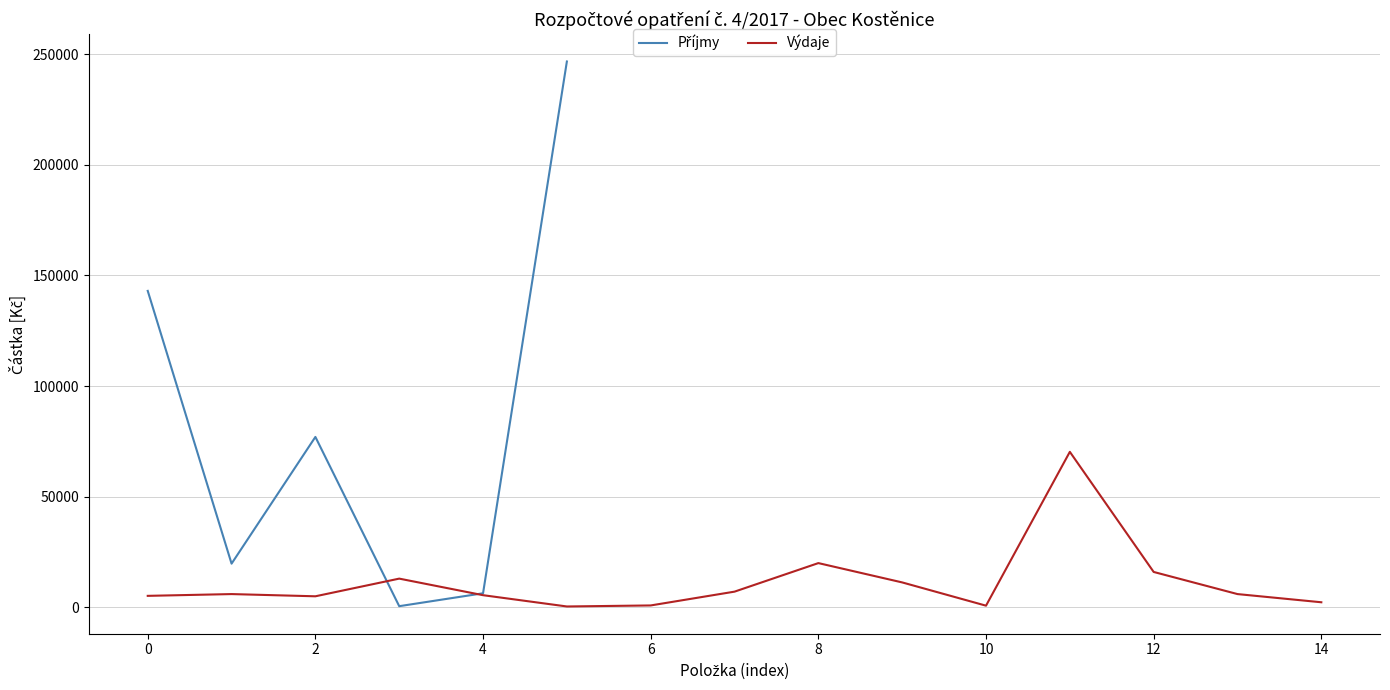

How many points are higher than both their immediate neighbors (excluding endpoints)?

1